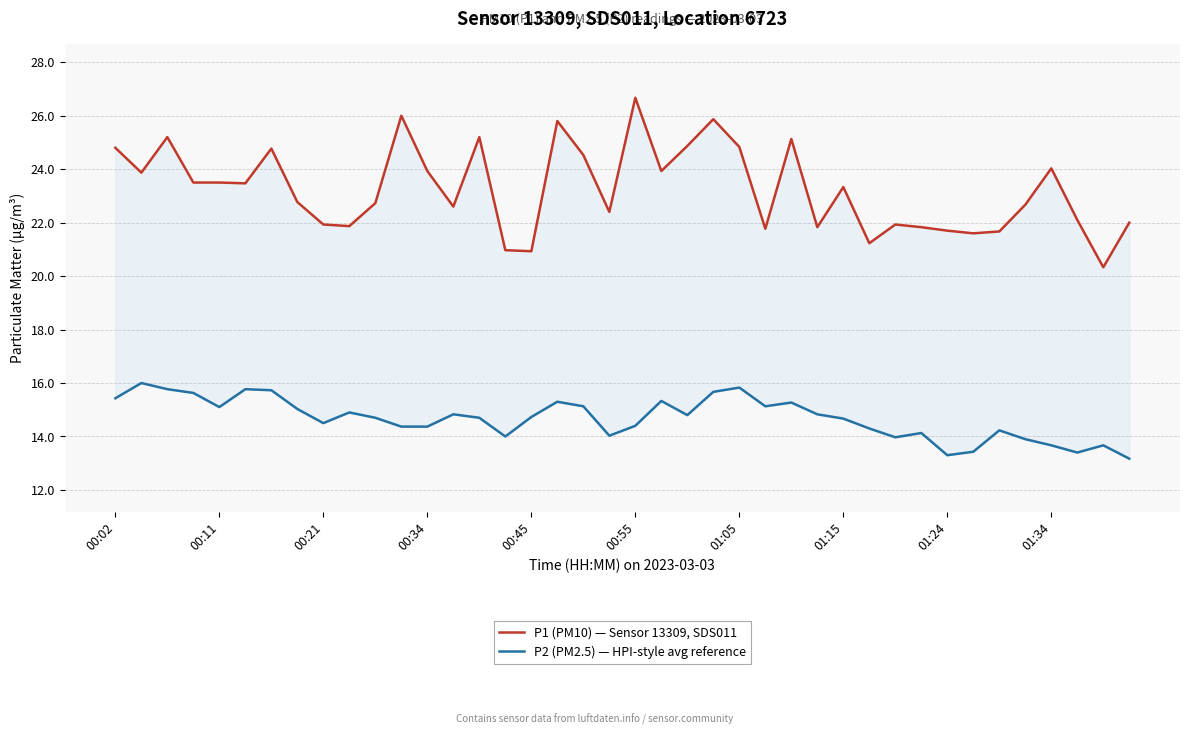

What is the sum of all P1 (PM10) — Sensor 13309, SDS011 values?

930.1